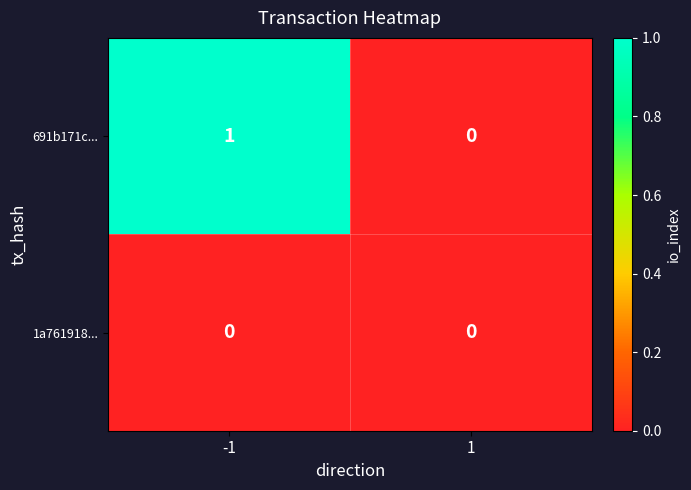

Reading left to right, what are all the values shown in this chart?

691b171c...: 1	0
1a761918...: 0	0